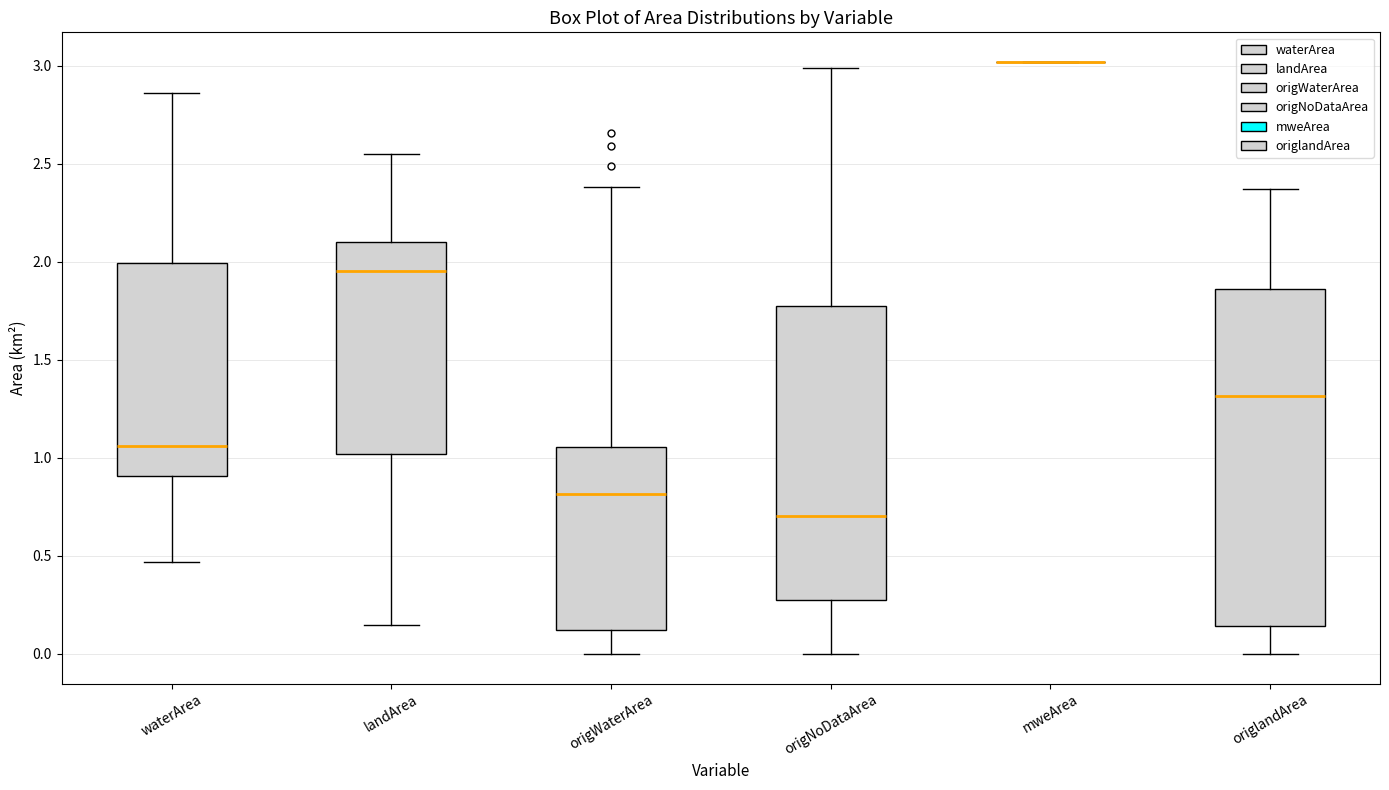

Comparing the boxes themselves (not the whiskers), which one is the tallest?

origlandArea